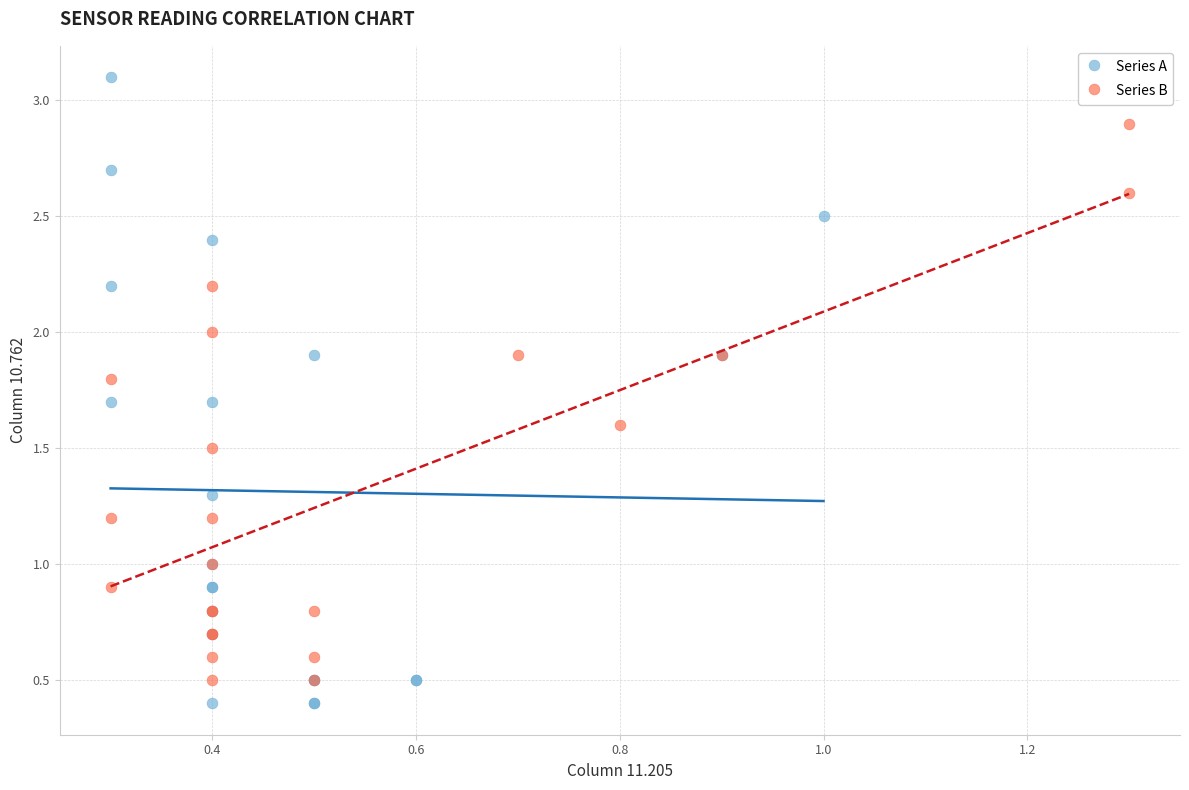

Which series reaches the maximum Y coordinate?

Series A